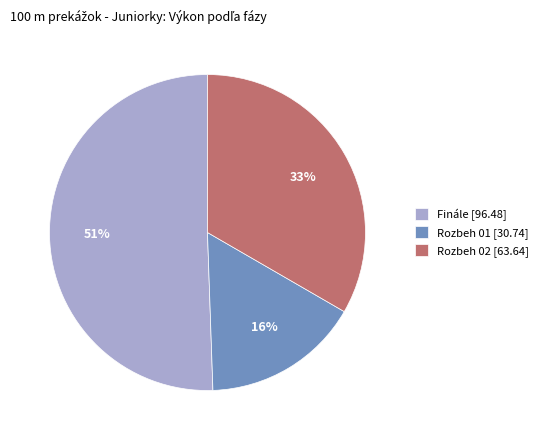

Does Finále represent more than half of the total?

Yes